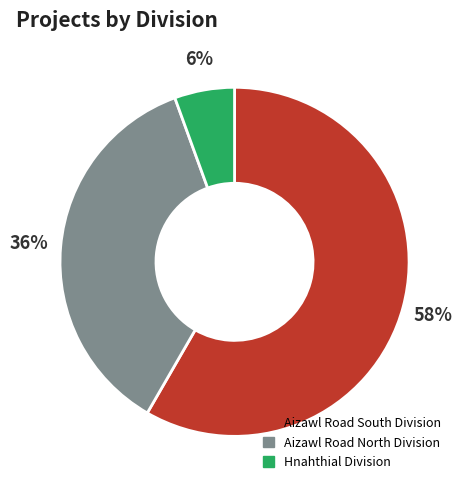

To the nearest percent, what is the combined percentage of Aizawl Road North Division and Aizawl Road South Division?

94%